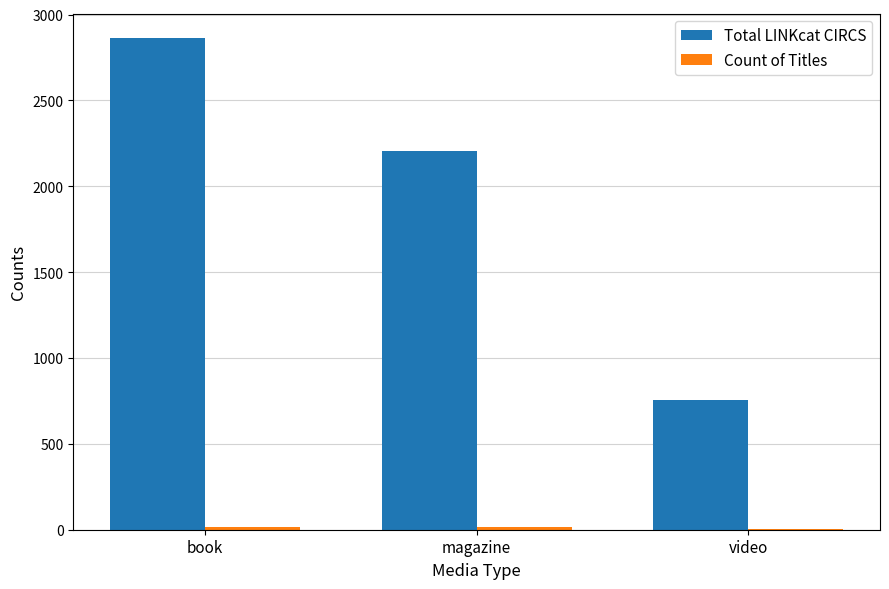

What is the sum of all Total LINKcat CIRCS values?

5820